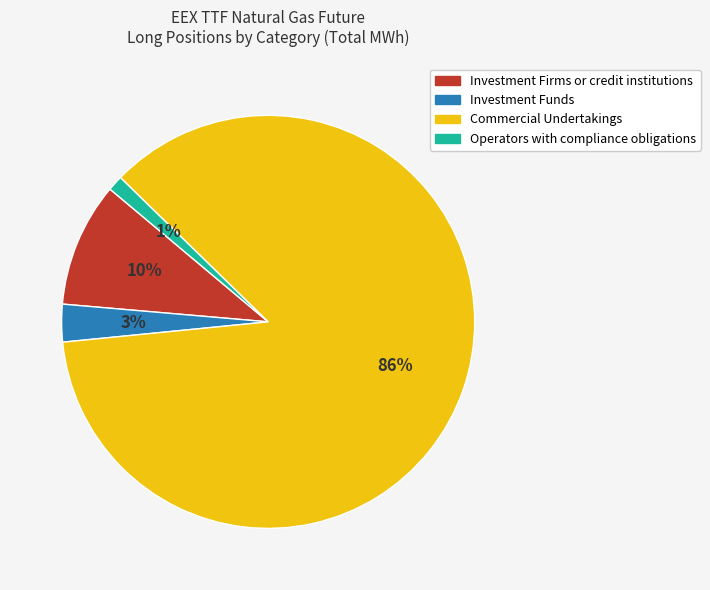

To the nearest percent, what is the difference between the largest and smallest slice percentages?

85%